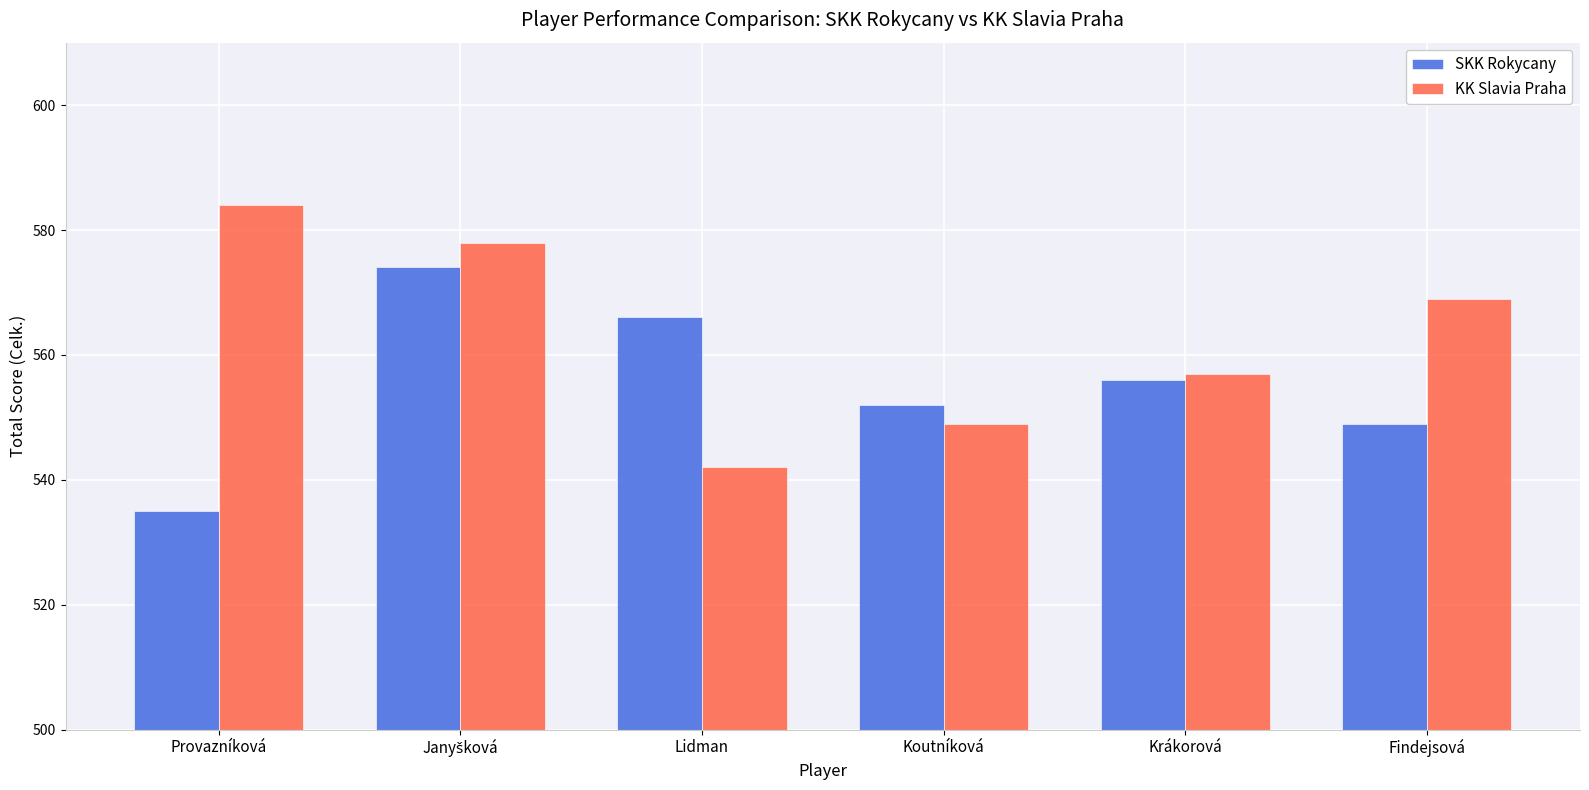

Between Lidman and Findejsová, which series saw the biggest shift?

KK Slavia Praha